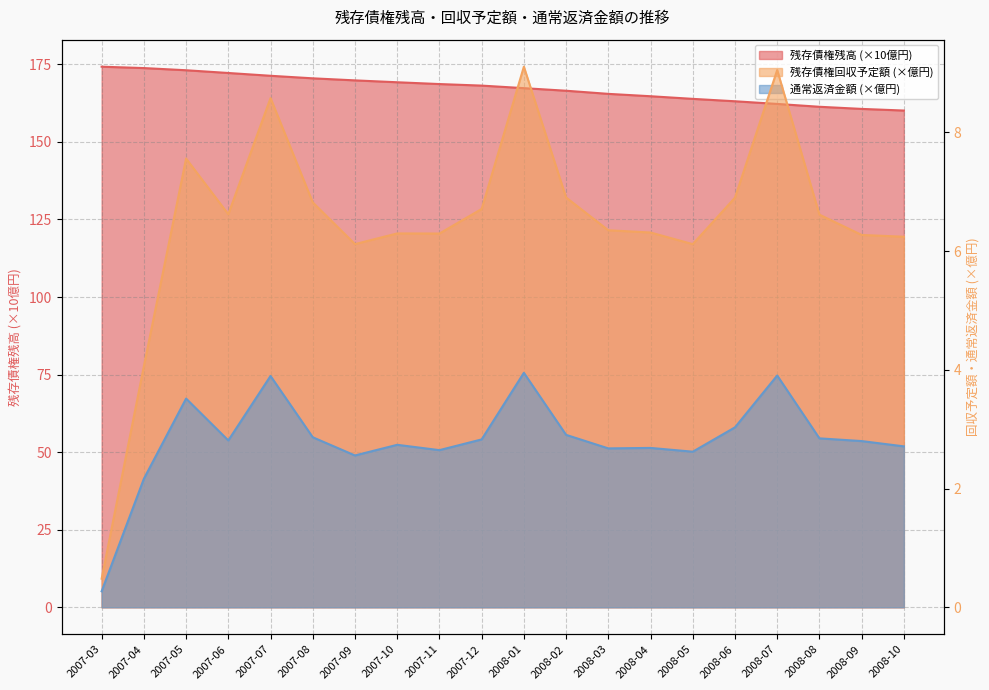

What is the value of the 残存債権残高 point at the 14th from the left?

164.7